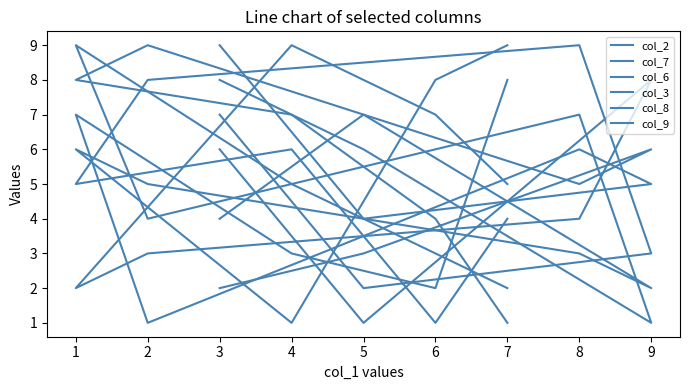

At which category does the chart reach its minimum across all series?

9